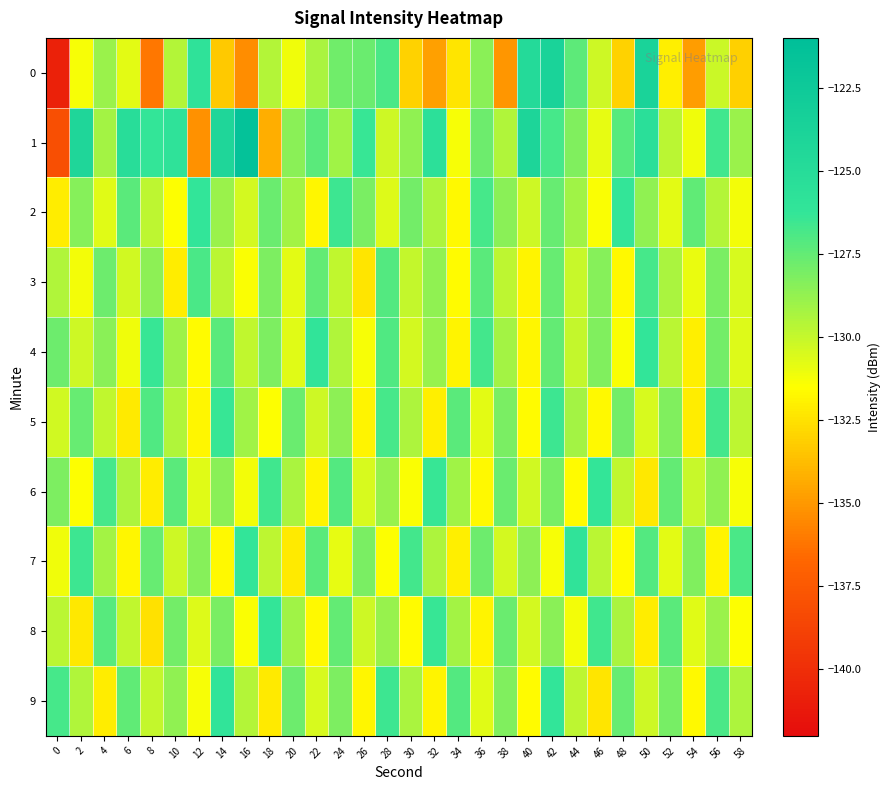

What is the total value across all series at 8?

-1296.4